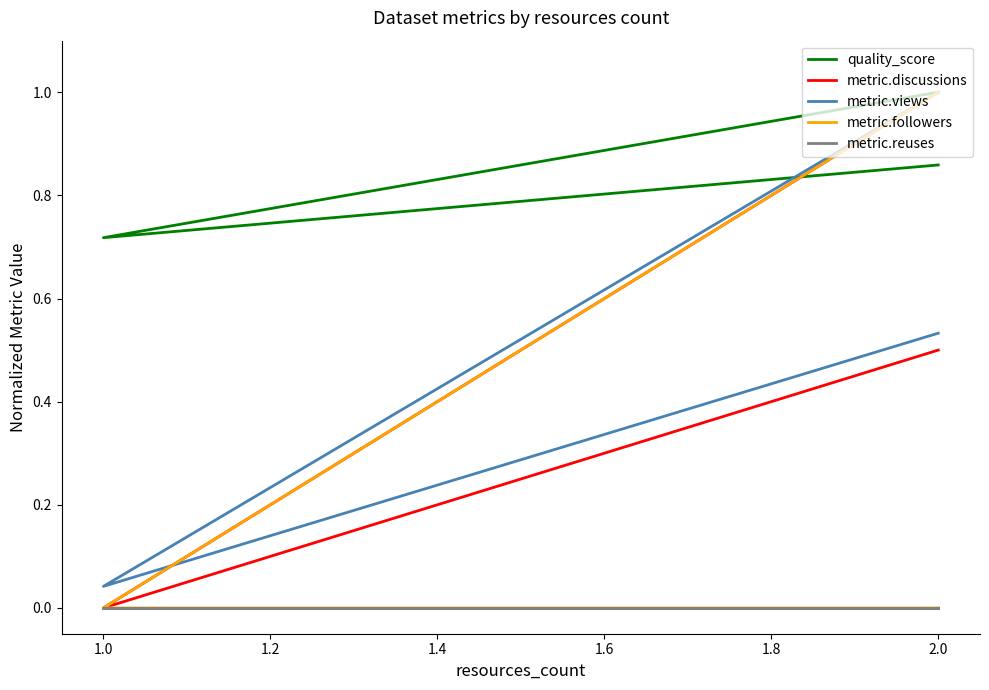

Between 1.0 and 2.0, which is larger?

2.0